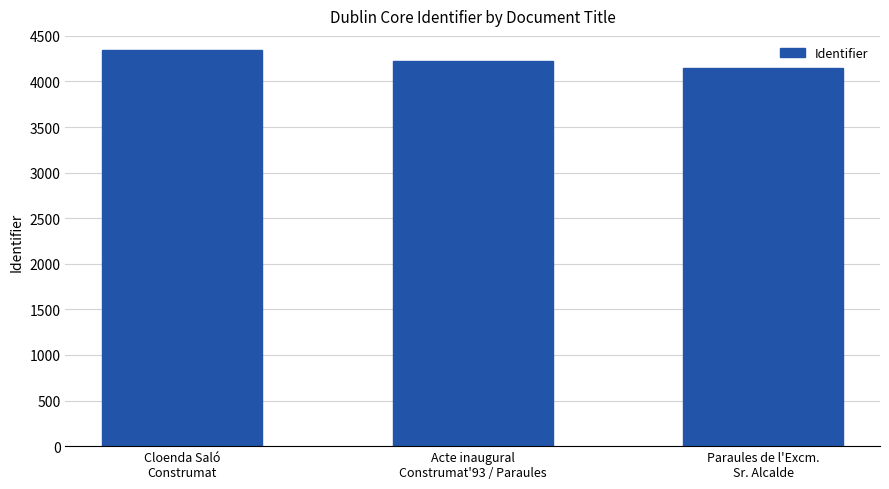

What is the sum of the values at Paraules de l'Excm.
Sr. Alcalde and Cloenda Saló
Construmat?

8494